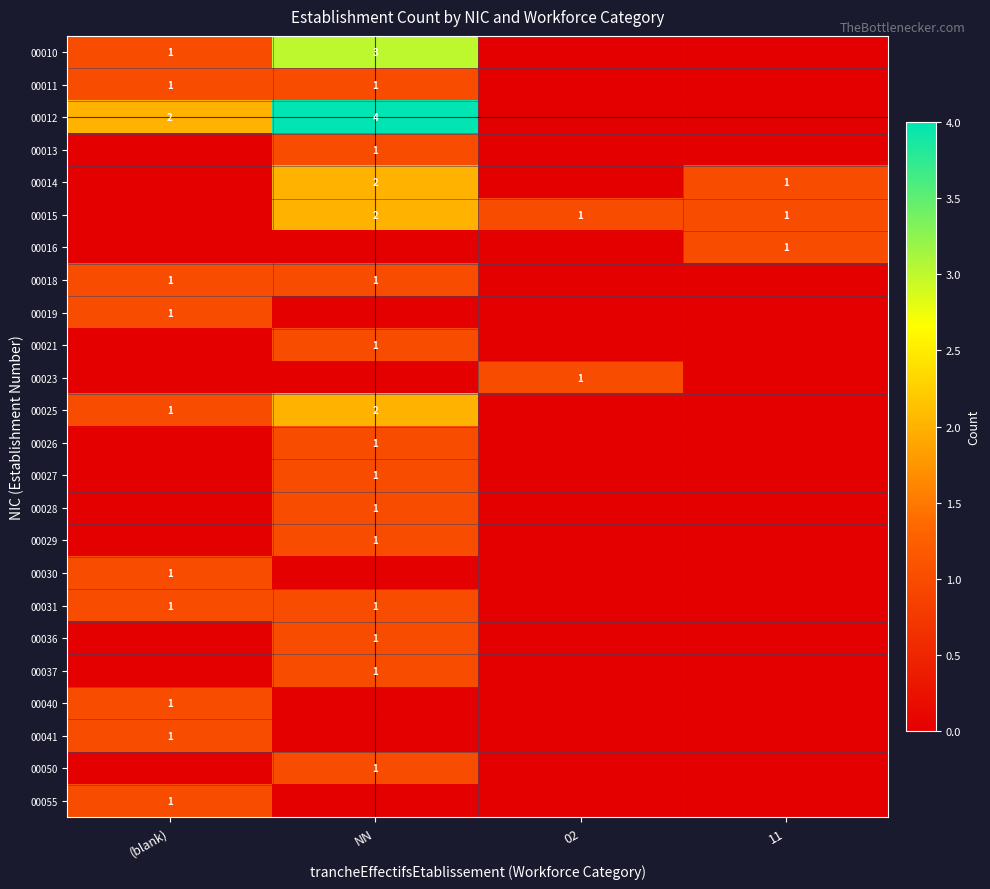

Is it true that 00040 equals 0 at (blank)?

False